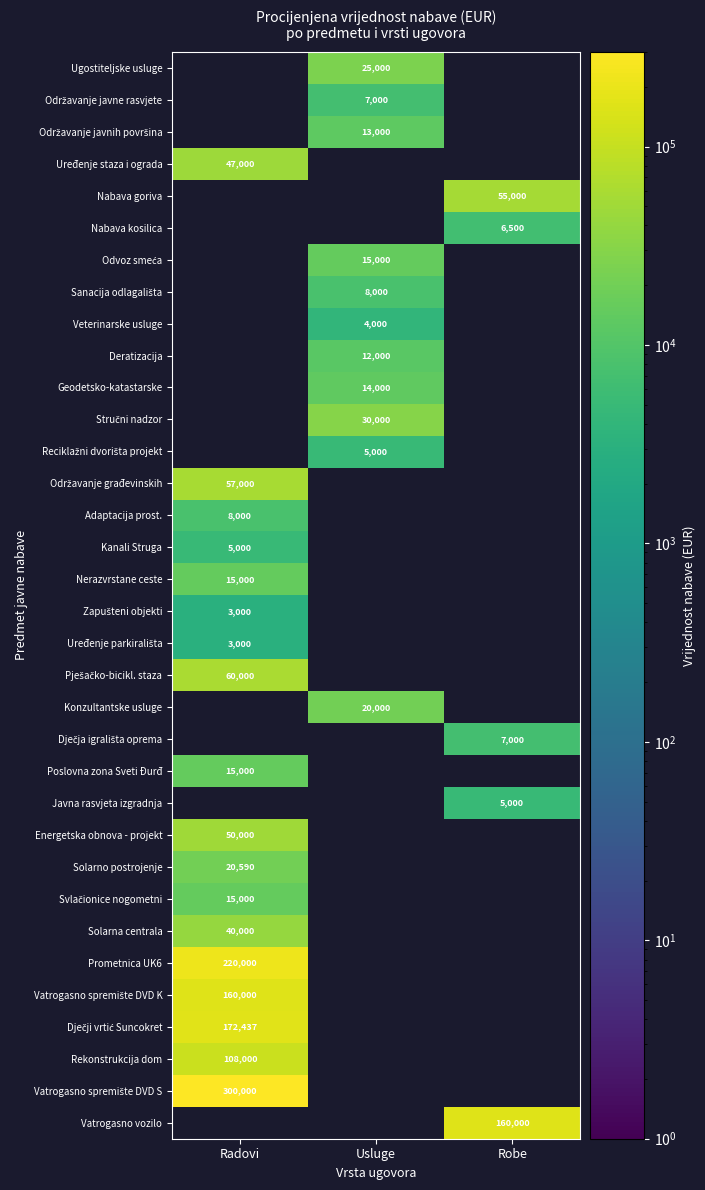

The Deratizacija series shows 7212 at Usluge. True or false?

False